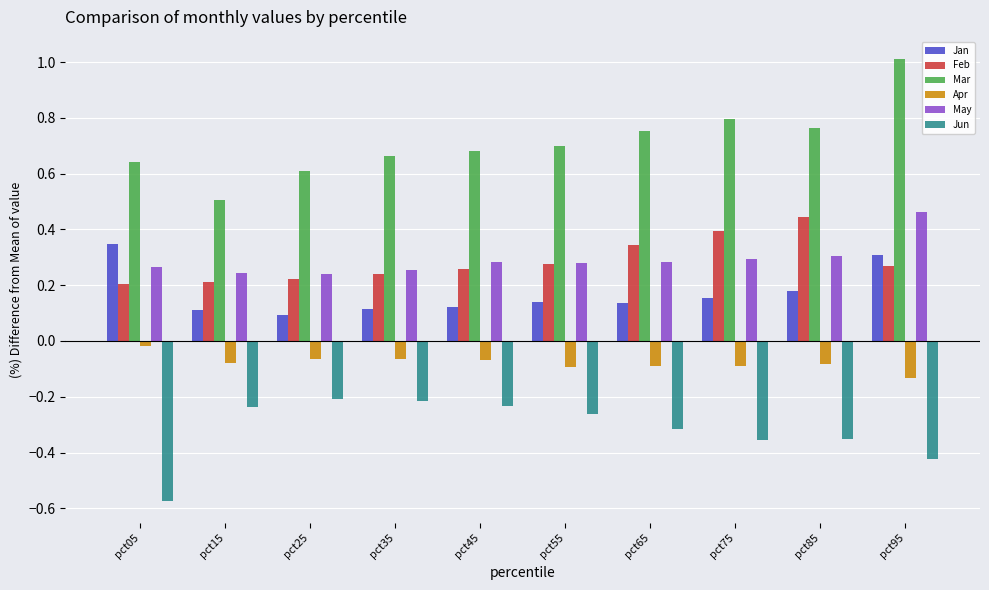

At which category does the chart reach its peak across all series?

pct95